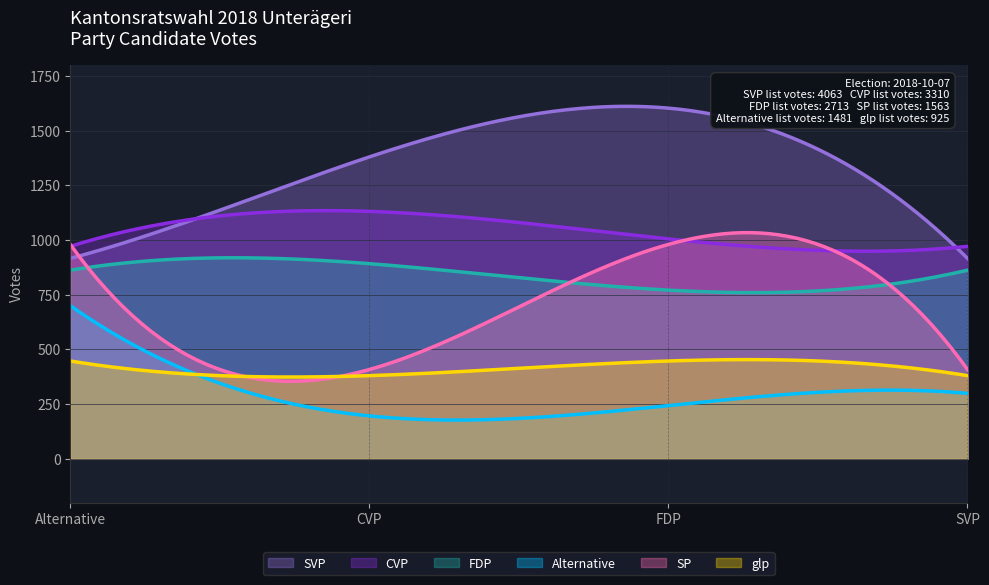

Rank the series by their maximum value, from highest to lowest.

SVP, CVP, SP, FDP, Alternative, glp